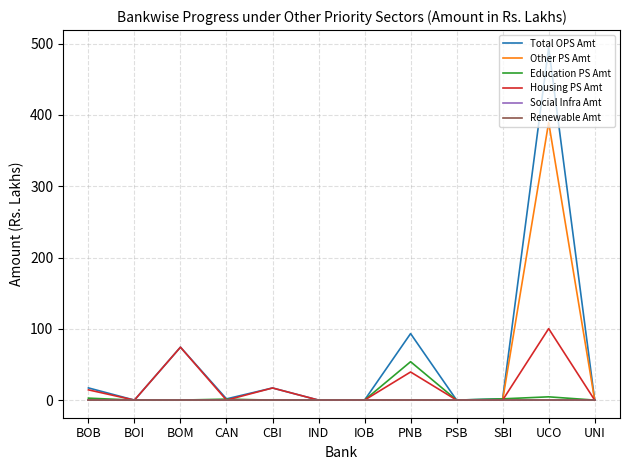

What is the difference between the highest and lowest values at CBI?

17.0